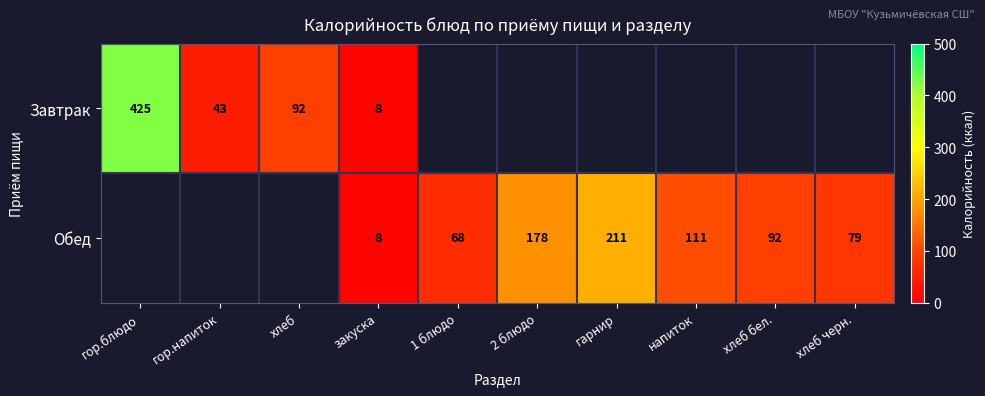

Is it true that Обед equals 290 at гарнир?

False